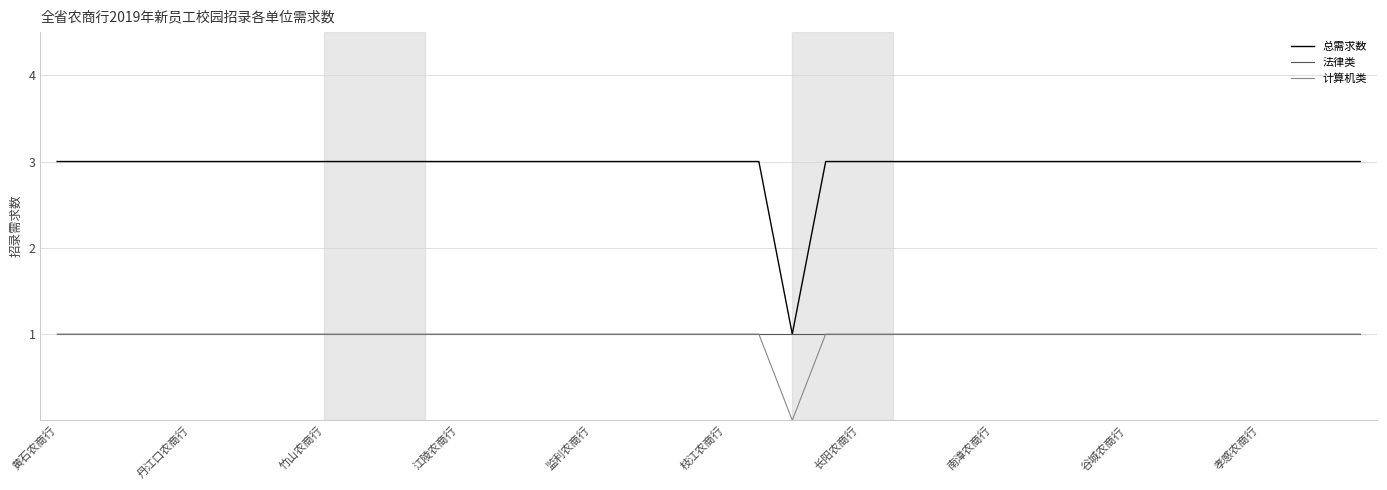

Does the chart have visible grid lines?

Yes